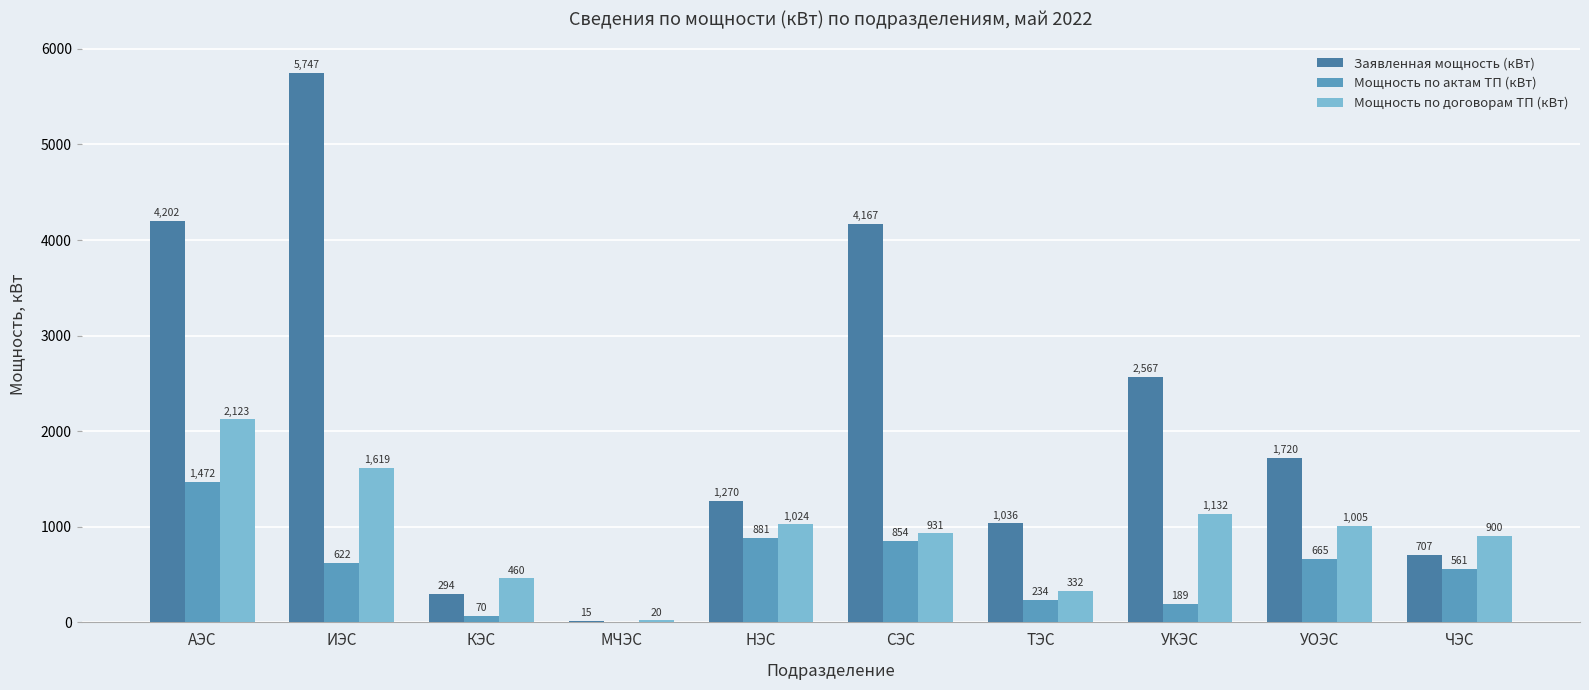

At which category is the sum across all series the highest?

ИЭС